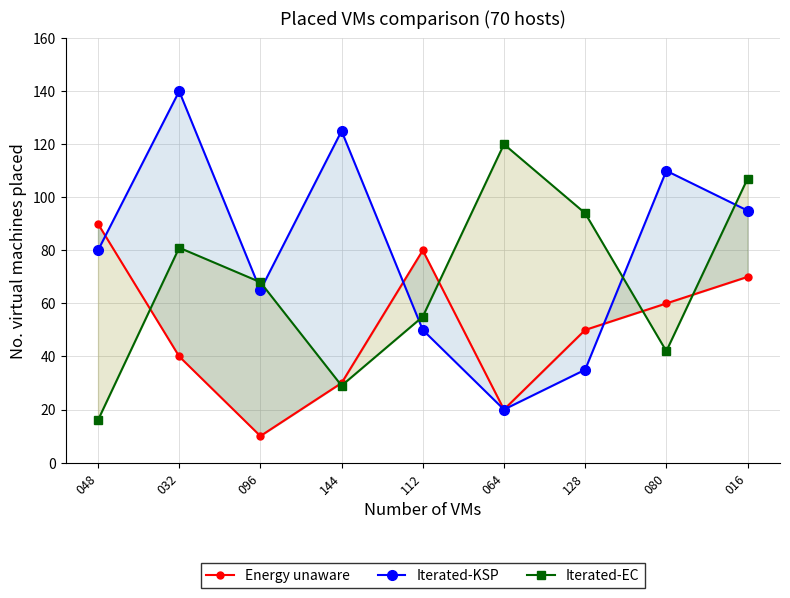

Does the chart have visible grid lines?

Yes